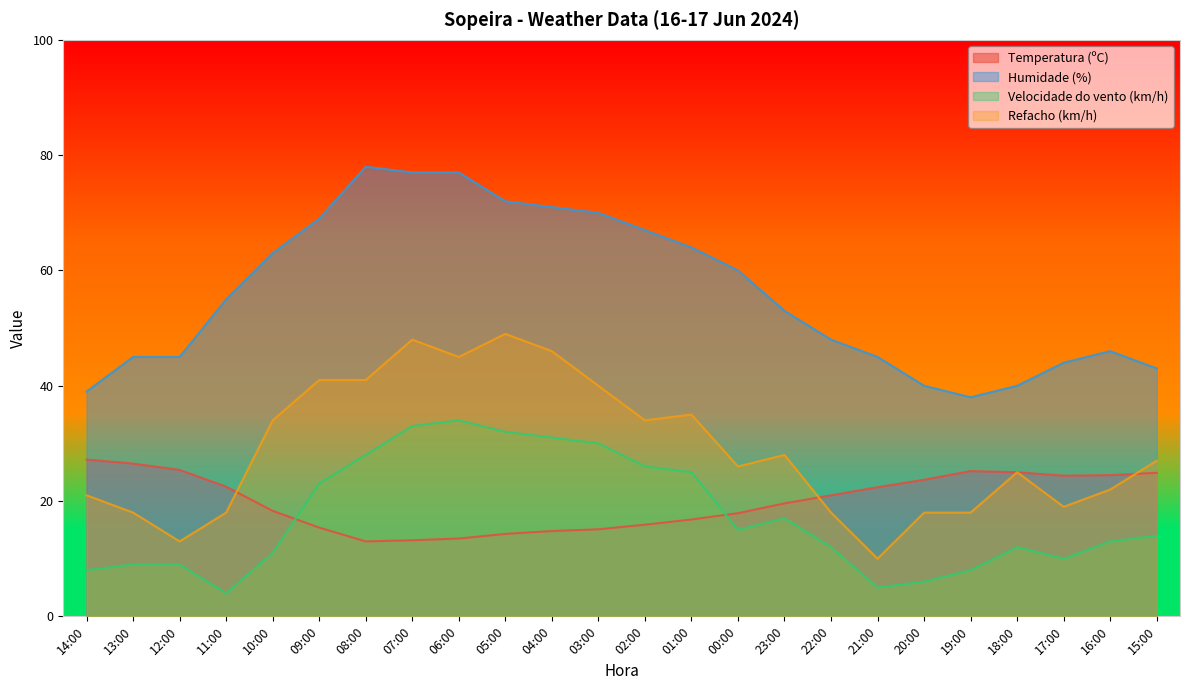

What position from the right is 12:00?

22